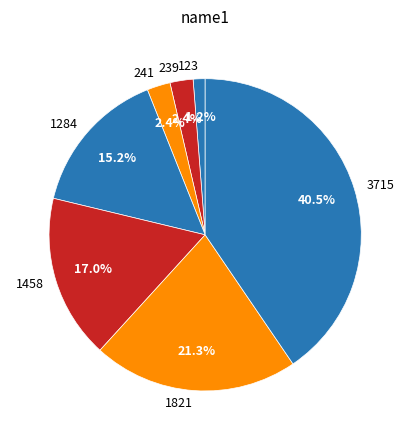

Does 1458 represent more than half of the total?

No